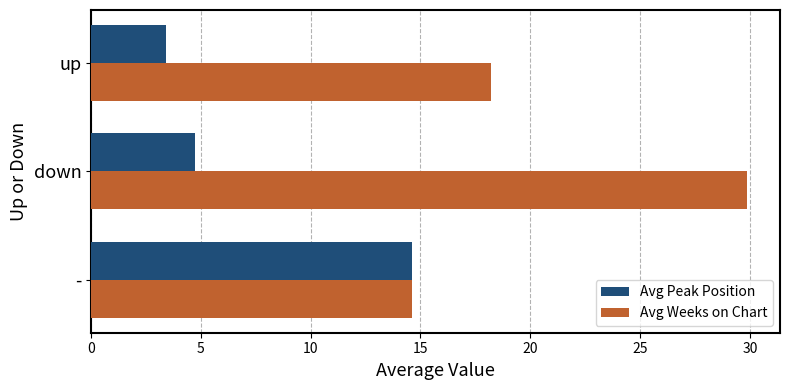

What is the approximate value of Avg Peak Position at down?

4.8